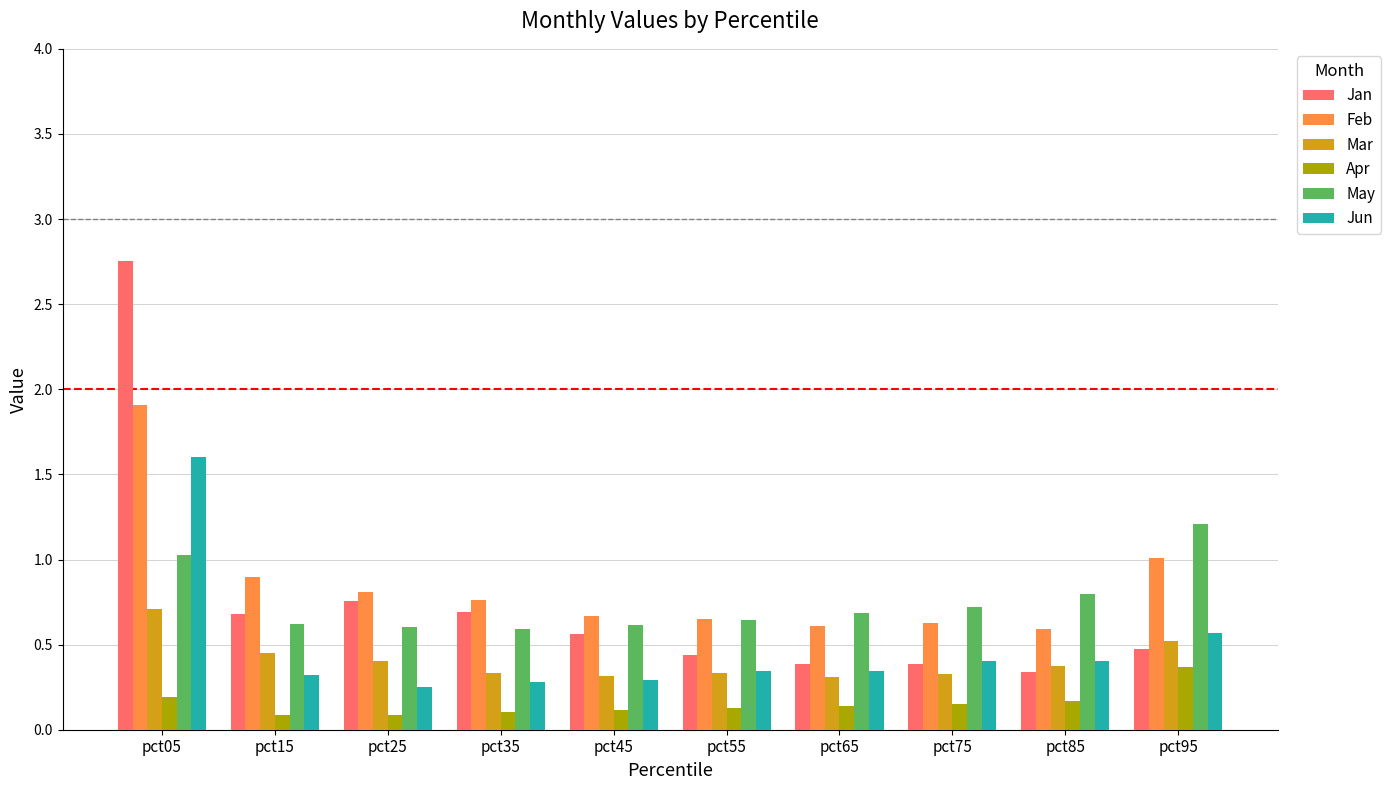

What is the approximate value of Jun at pct05?

1.6